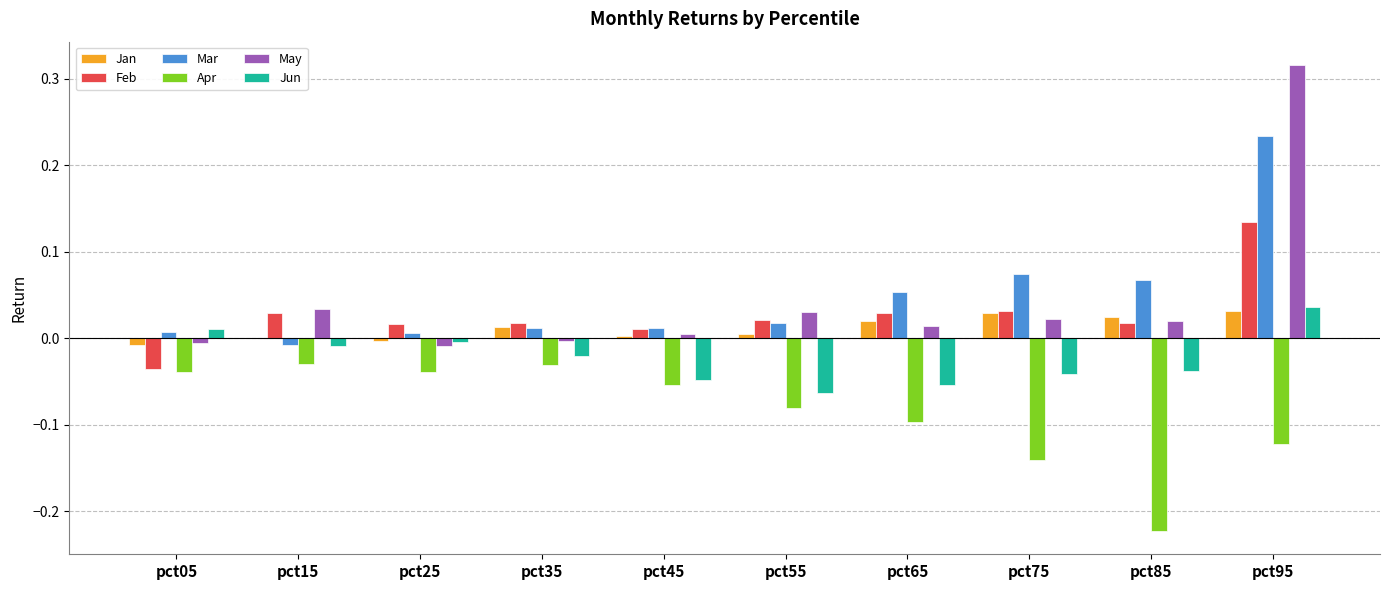

Between pct05 and pct95, which series saw the biggest shift?

May